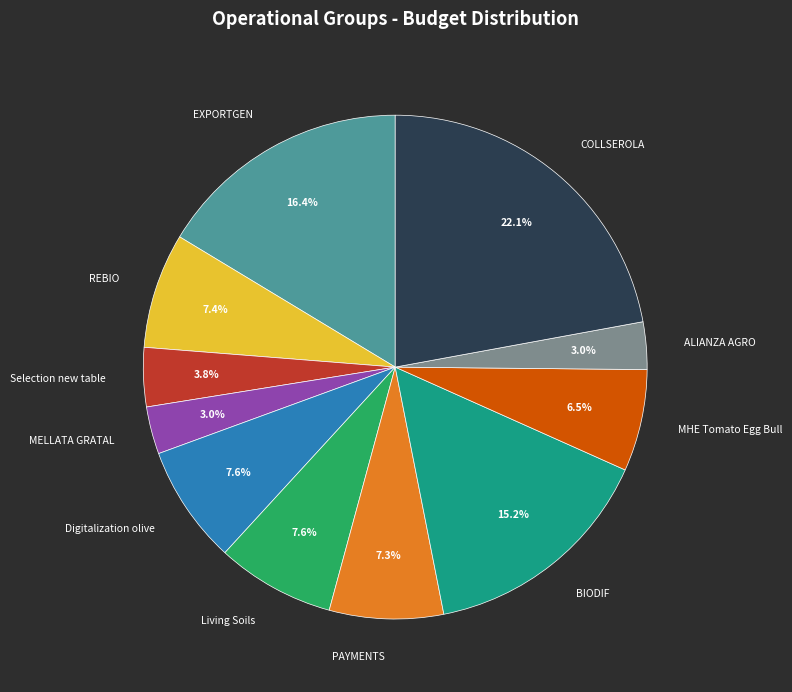

Which has a higher value, PAYMENTS or MELLATA GRATAL?

PAYMENTS